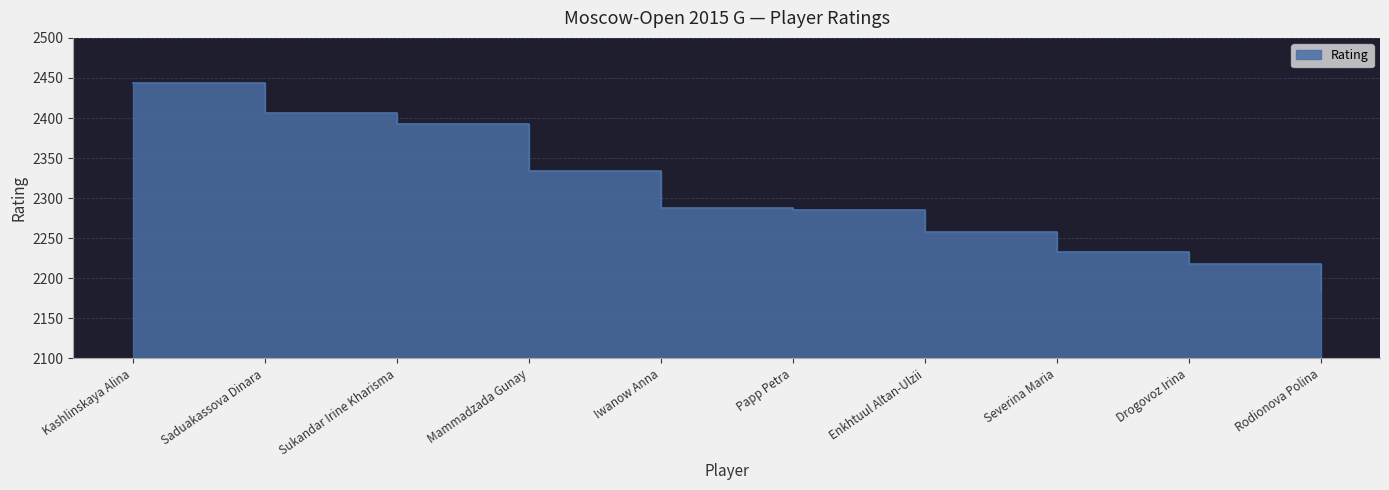

True or false: the data shows 3527 at Sukandar Irine Kharisma.

False